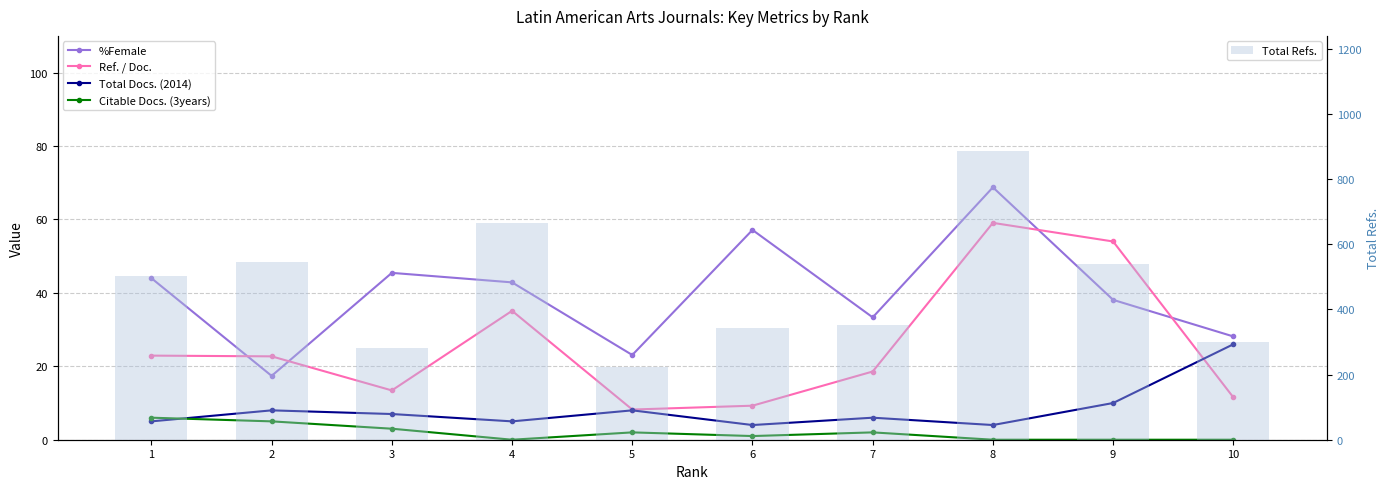

Where is Total Refs. nearest to the value 554?

2